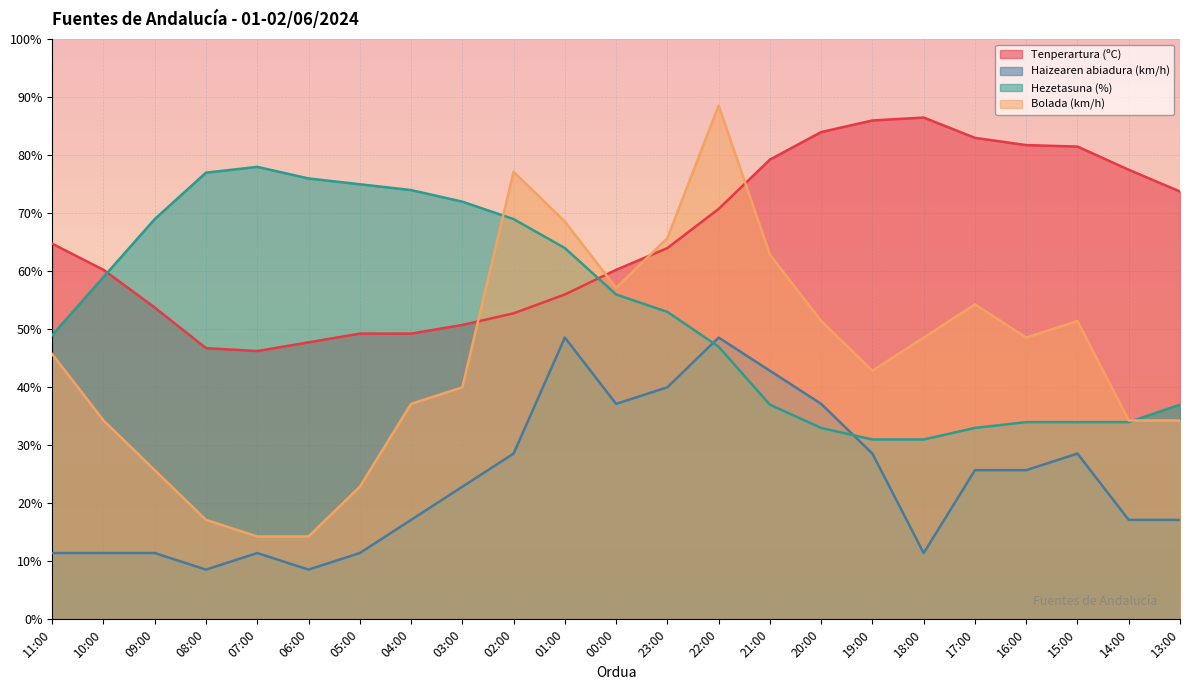

True or false: Bolada (km/h) and Haizearen abiadura (km/h) cross at least once.

False